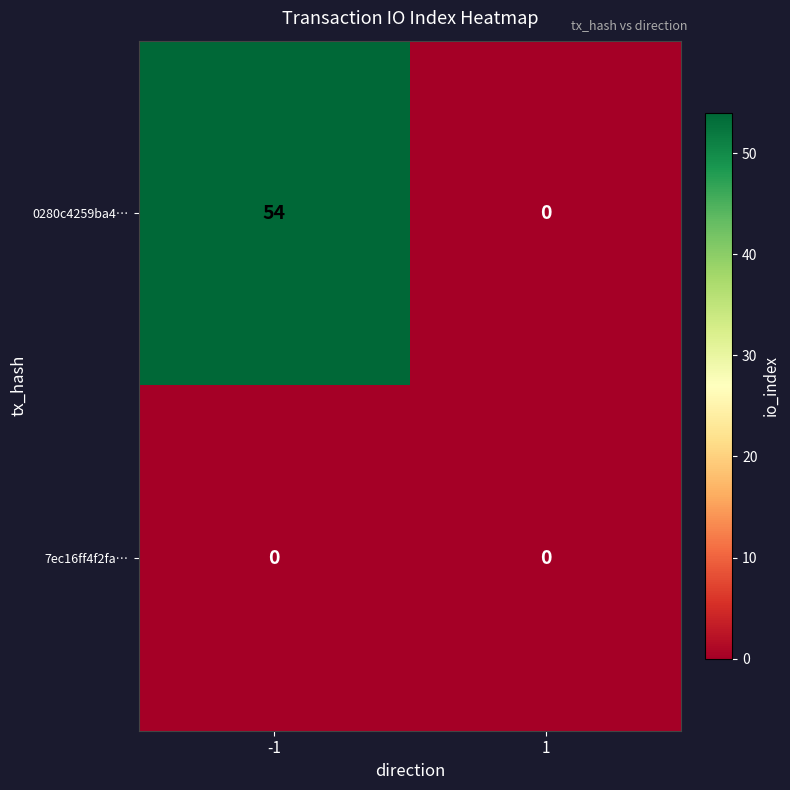

Which series changed the most between -1 and 1?

0280c4259ba4…